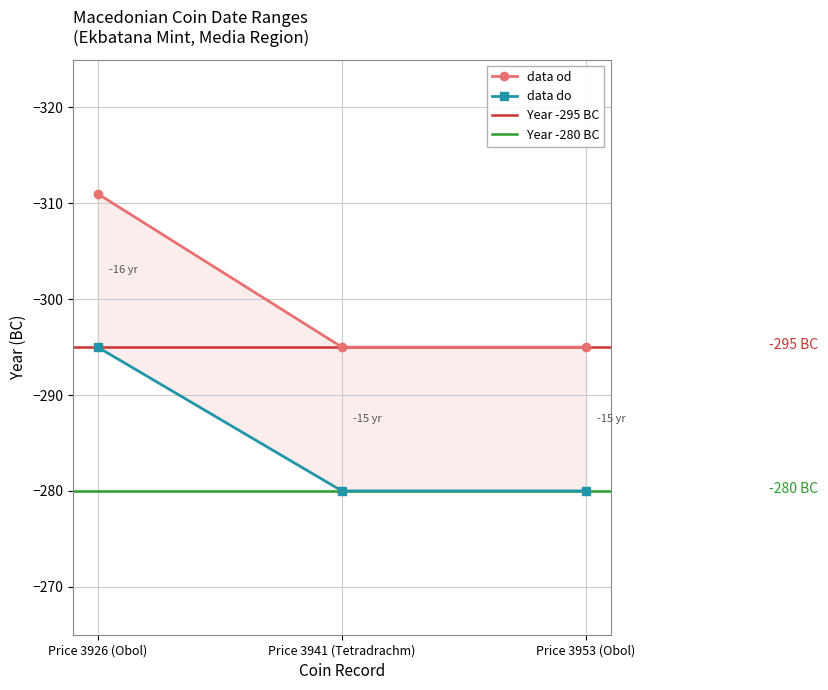

How many lines are shown in the chart?

2